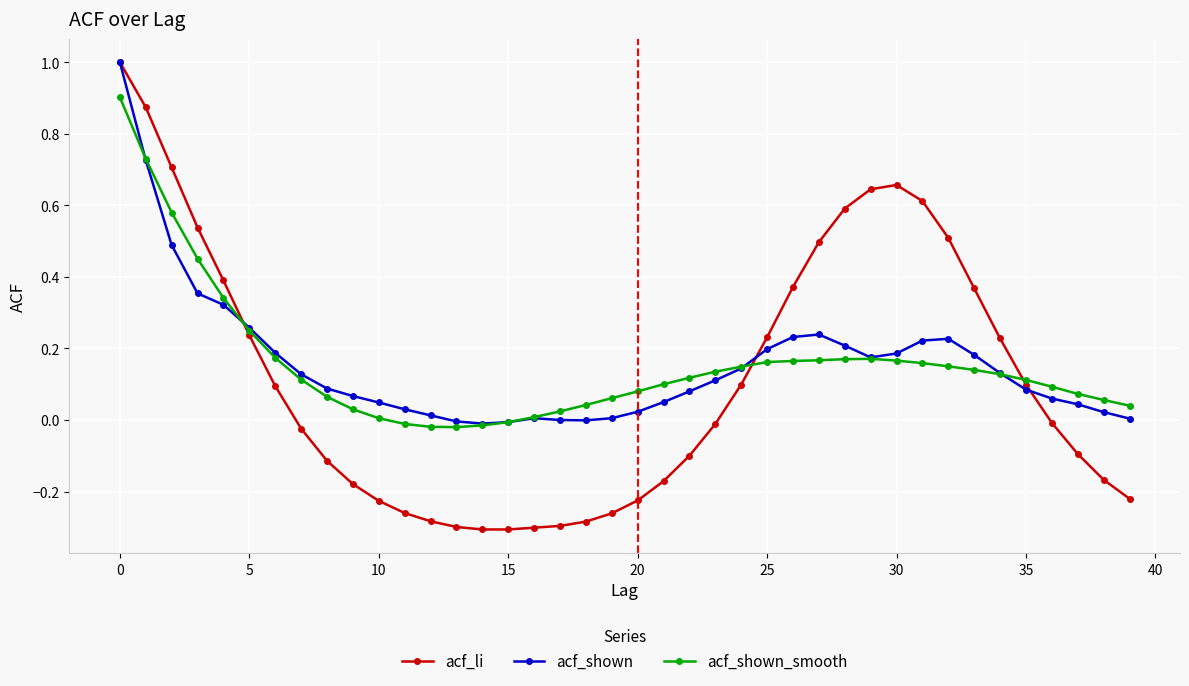

What is the highest value of the acf_li series?

1.0